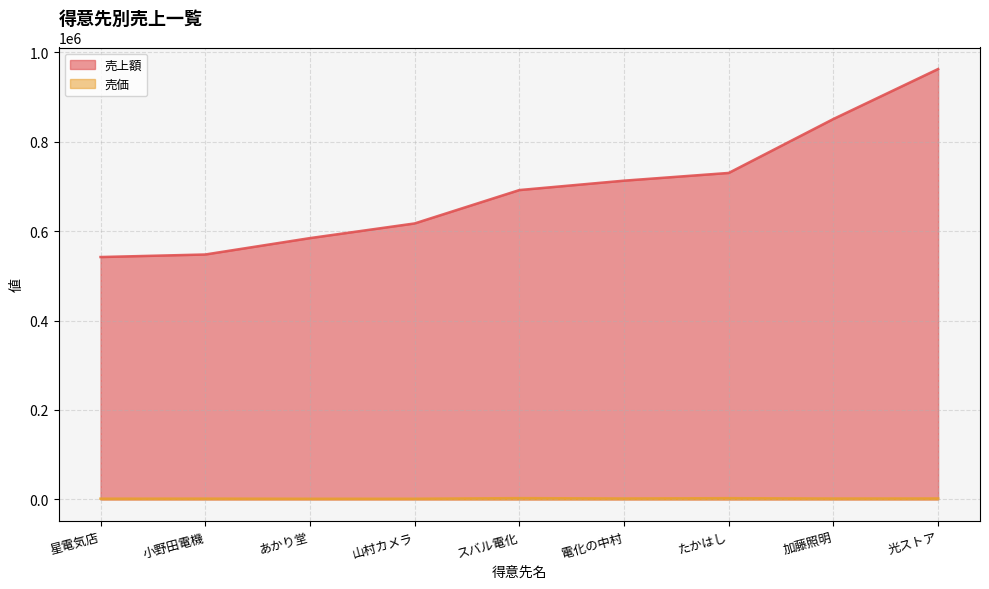

Where is the first local maximum for 売価?

小野田電機